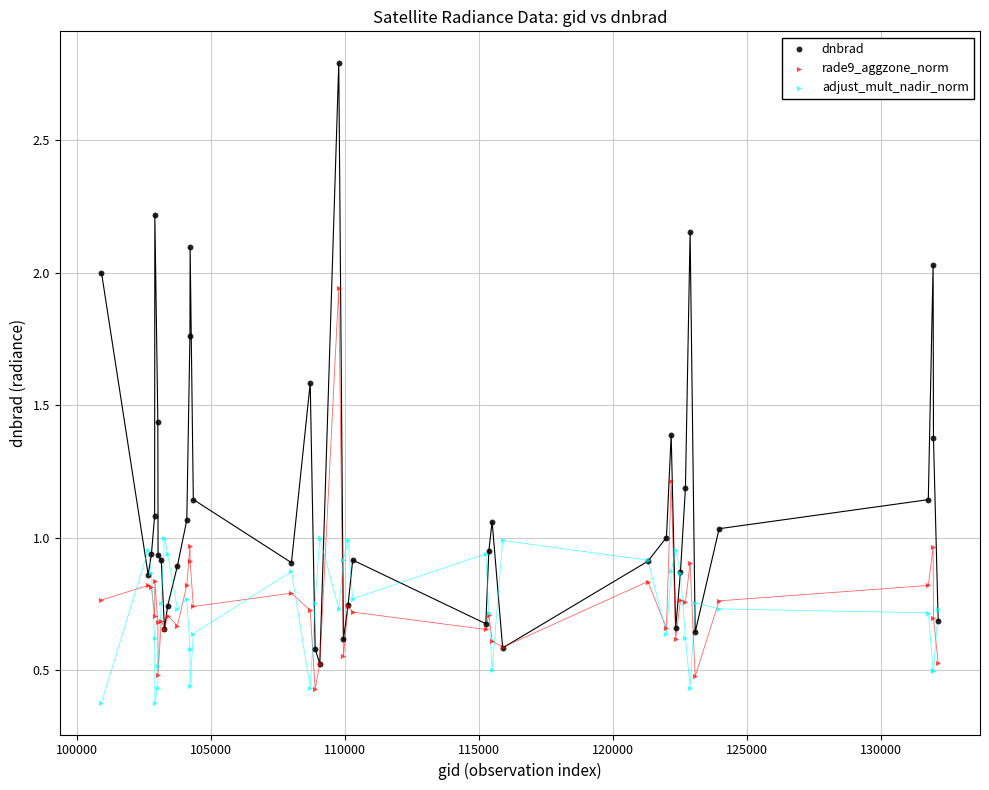

Which series reaches the minimum Y coordinate?

adjust_mult_nadir_norm